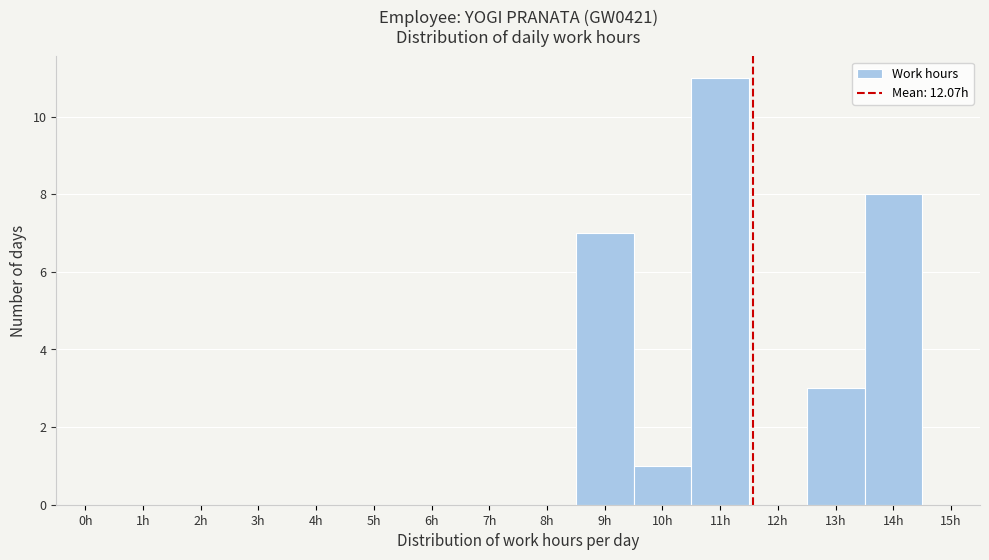

Reading right to left, extract all data points from this chart.

15h=0	14h=8	13h=3	12h=0	11h=11	10h=1	9h=7	8h=0	7h=0	6h=0	5h=0	4h=0	3h=0	2h=0	1h=0	0h=0